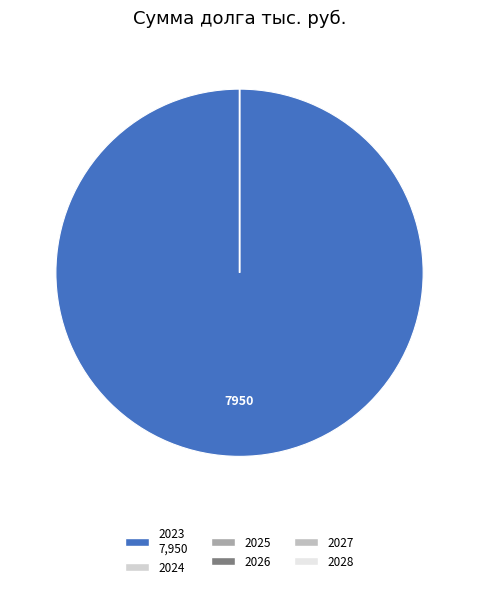

To the nearest percent, what is the difference between the 2024 and 2023 slice percentages?

100%